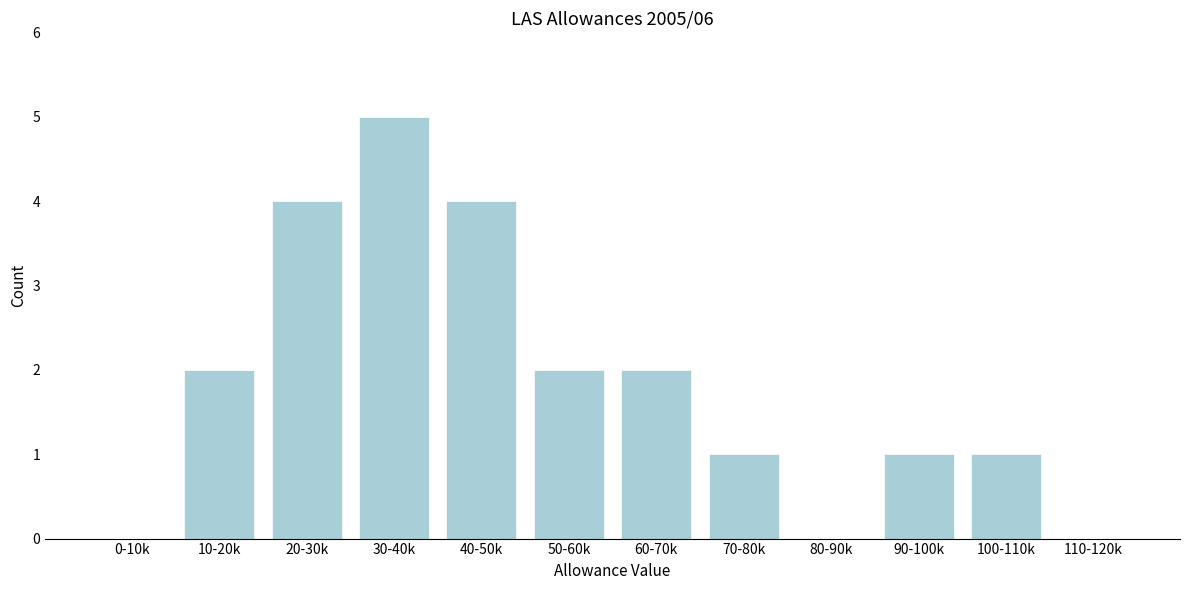

Reading left to right, list all the values displayed in this chart.

0-10k=0	10-20k=2	20-30k=4	30-40k=5	40-50k=4	50-60k=2	60-70k=2	70-80k=1	80-90k=0	90-100k=1	100-110k=1	110-120k=0